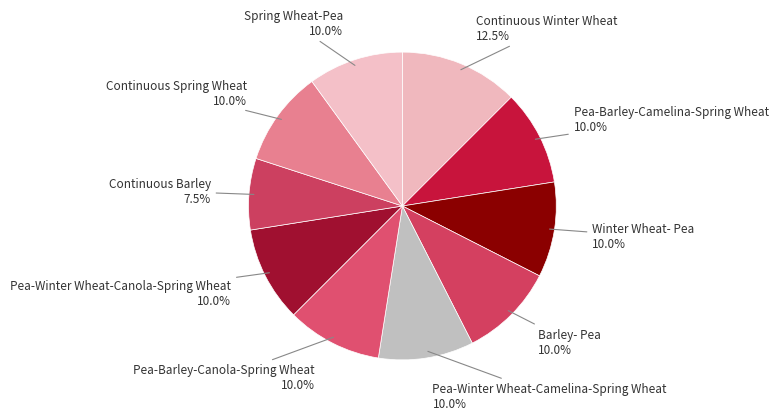

To the nearest percent, what is the difference between the largest and smallest slice percentages?

5%